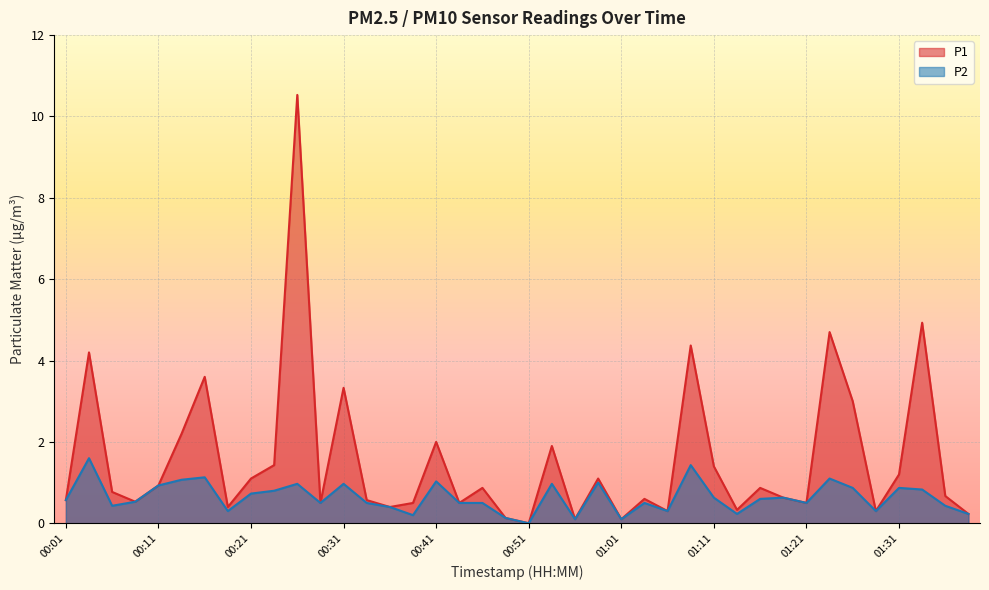

Between 01:11 and 01:21, which is larger?

01:11